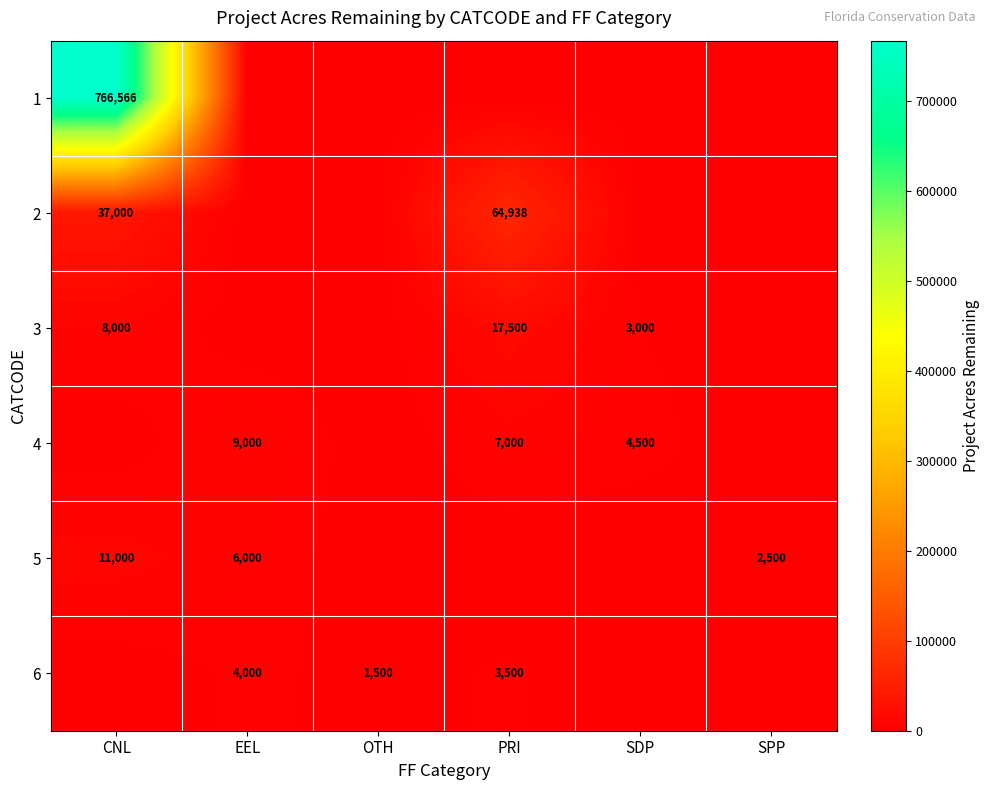

Is it true that 6 equals 1500 at OTH?

True